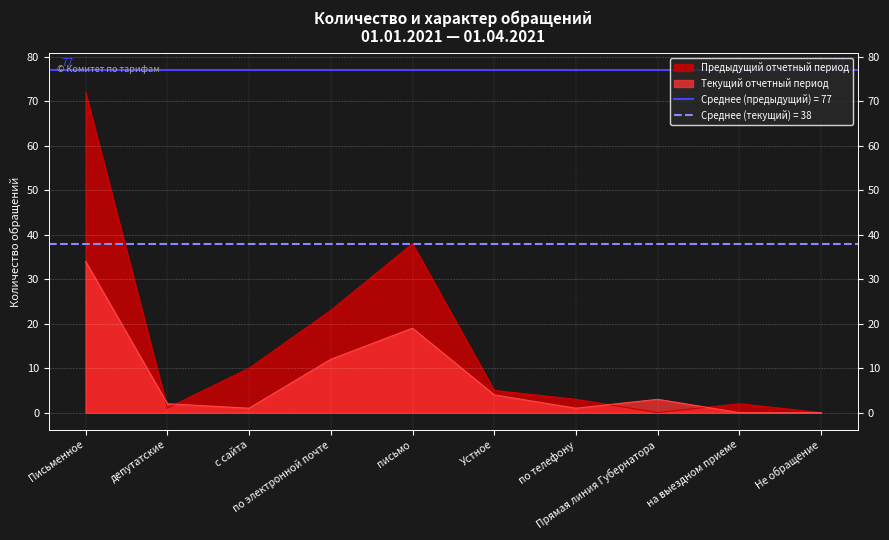

What is the label of the 5th point from the left?

письмо